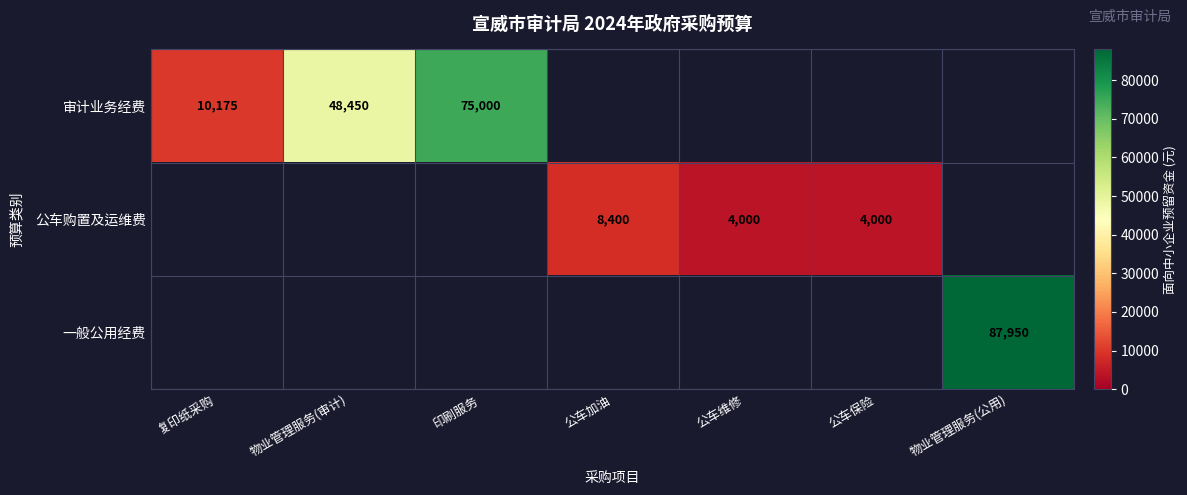

How many data points does each series have?

7